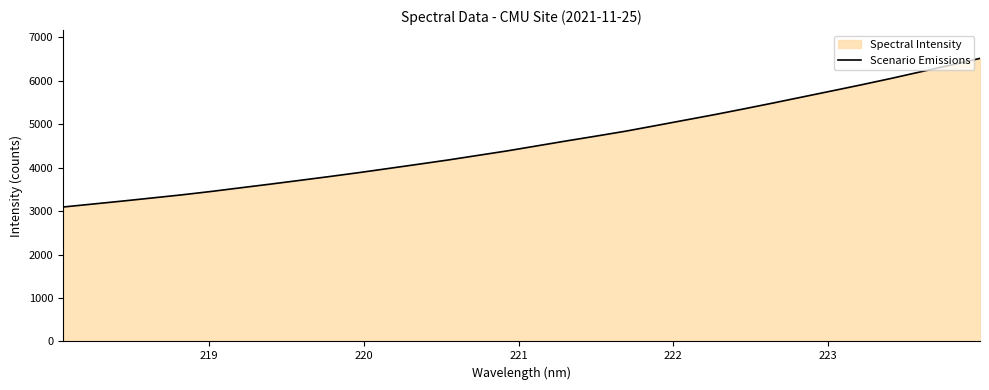

What is the difference between the second highest and second lowest values?

3197.1